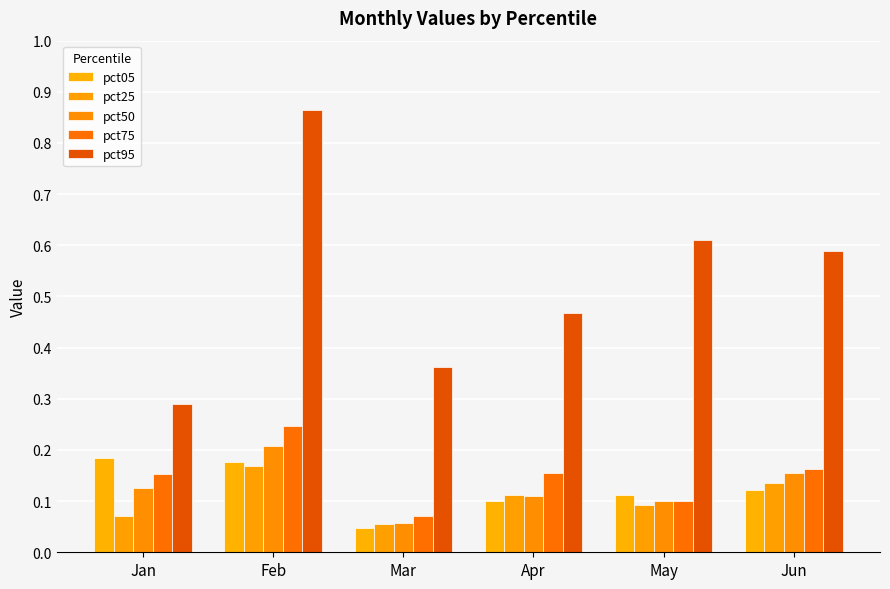

At which category is the sum across all series the highest?

Feb